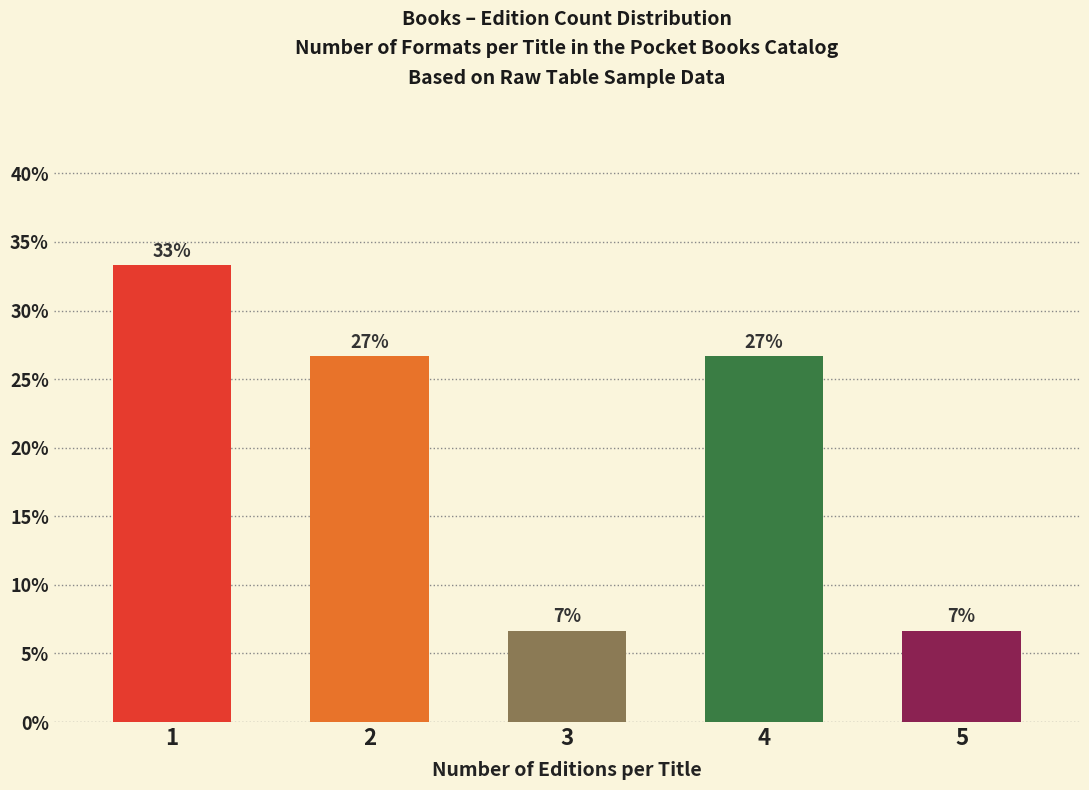

Does the chart contain any negative values?

No